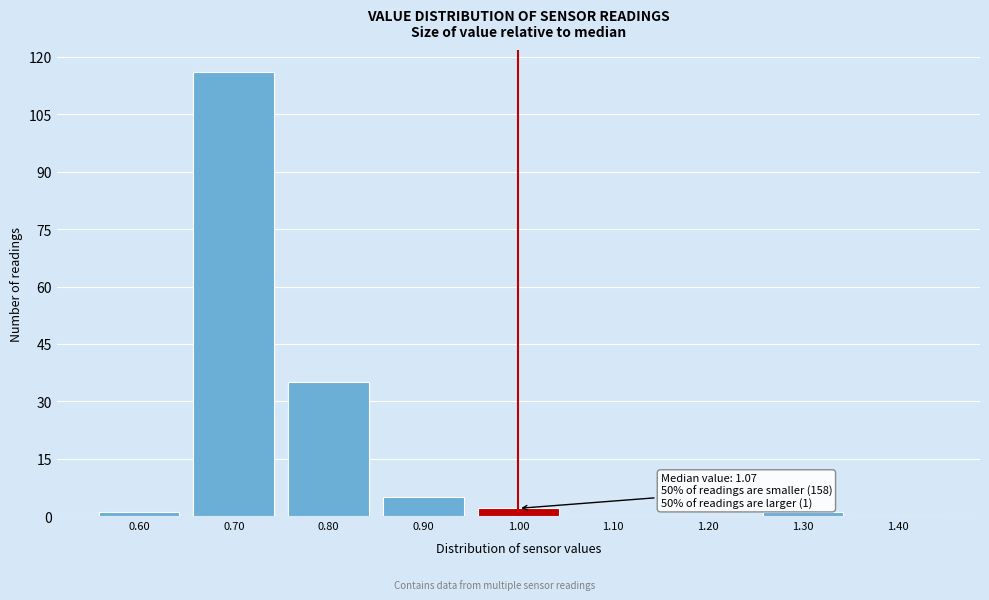

Reading left to right, what are all the values shown in this chart?

0.60=1	0.70=116	0.80=35	0.90=5	1.00=2	1.10=0	1.20=0	1.30=1	1.40=0